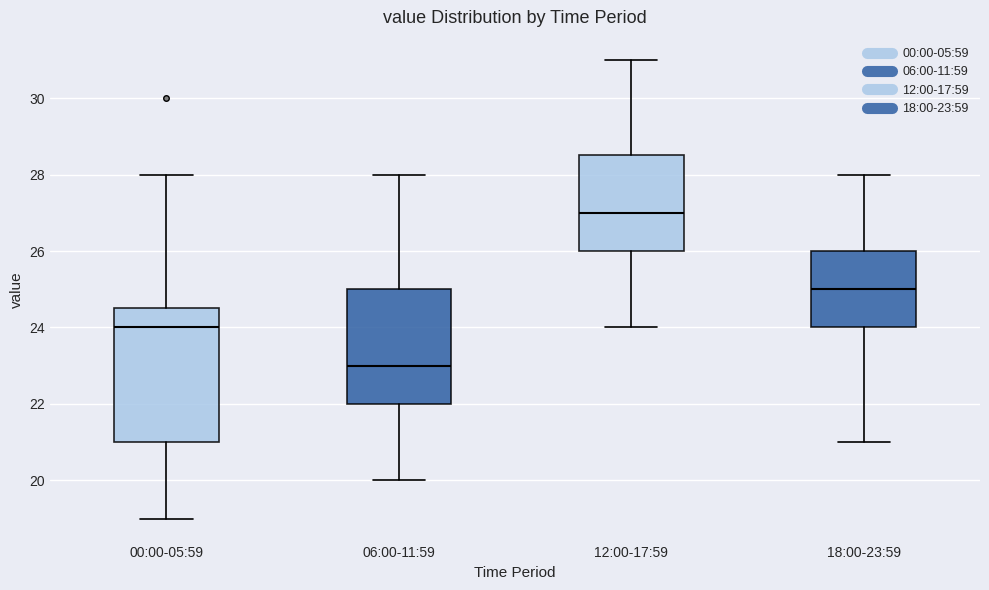

Which box is the tallest, from its lower edge to its upper edge?

00:00-05:59